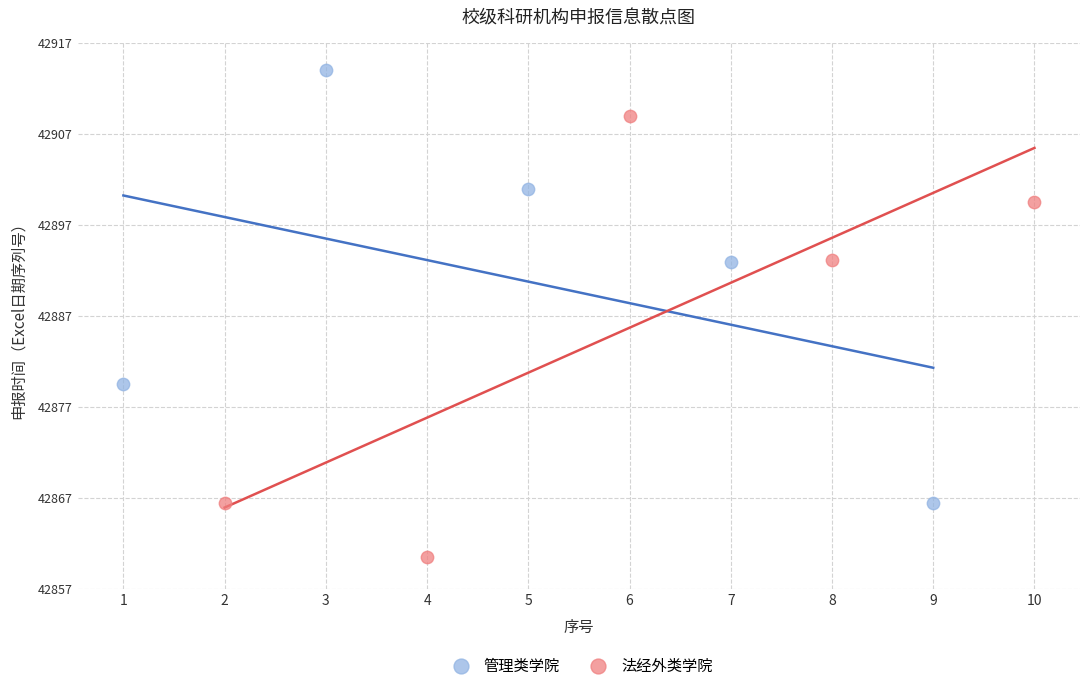

Which series contains the highest Y value?

管理类学院